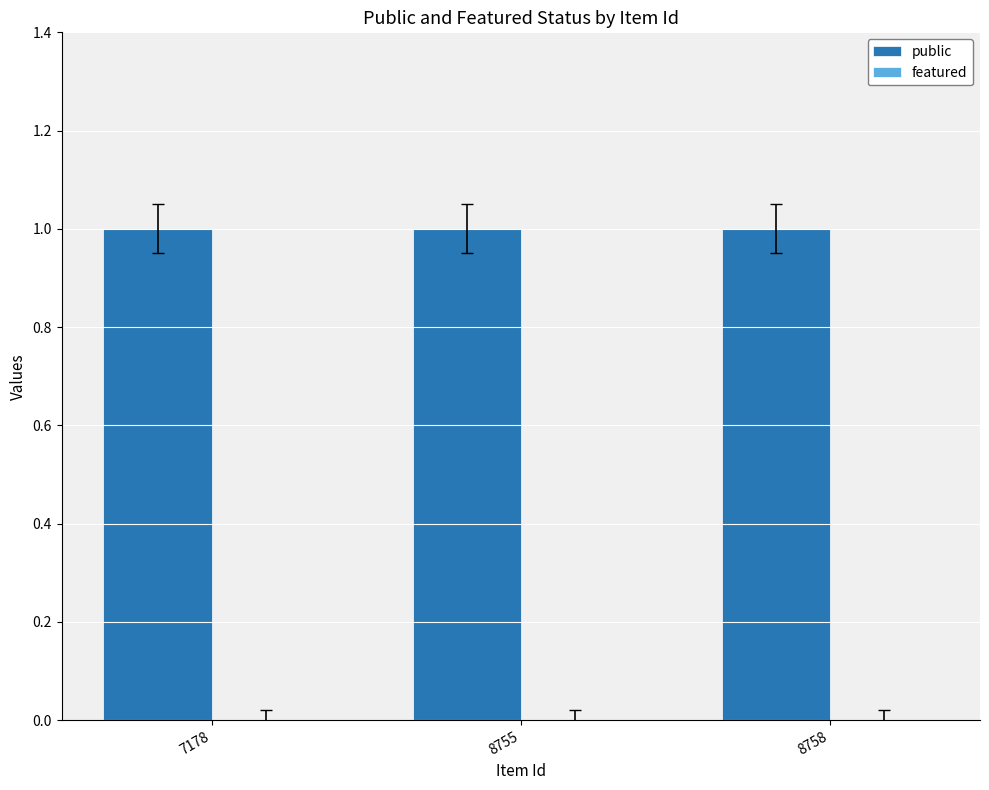

At how many categories does at least one series exceed 0?

3